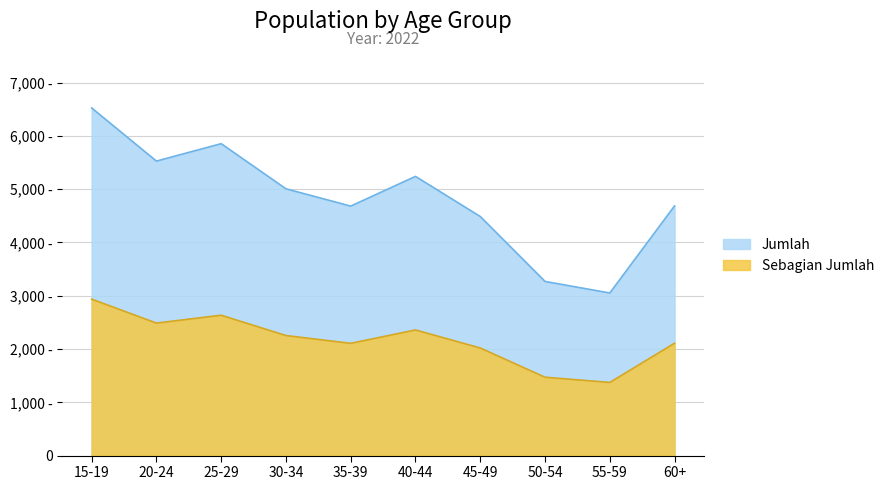

How many interior local valleys (lower than both neighbors) does the data have?

3